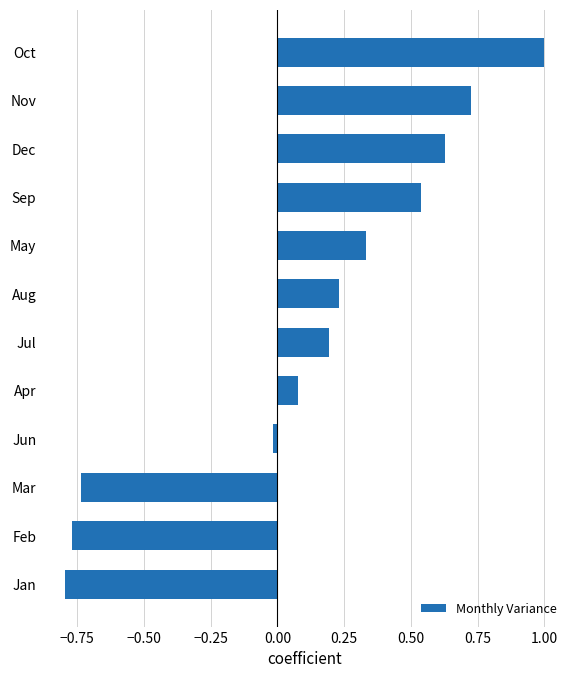

What is the maximum value shown in the chart?

1.0